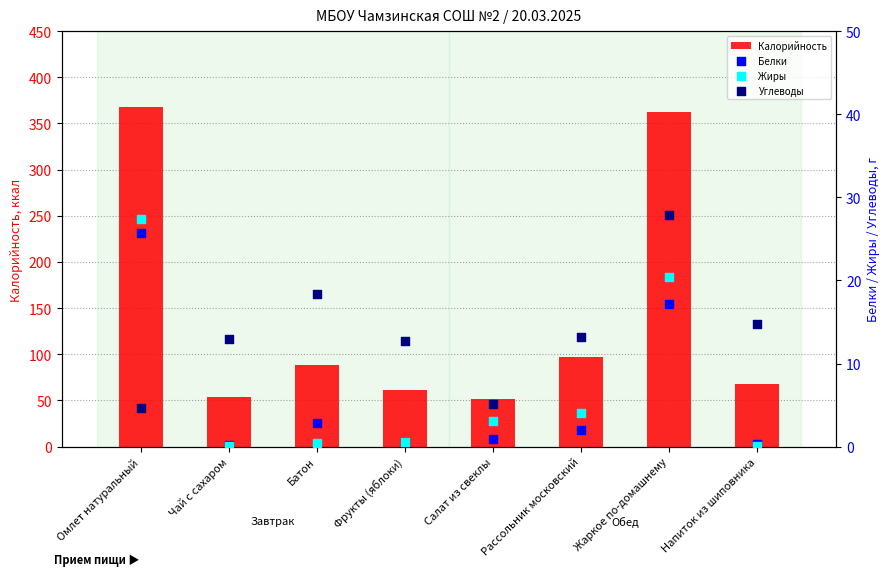

At which category is the sum across all series the highest?

Жаркое по-домашнему